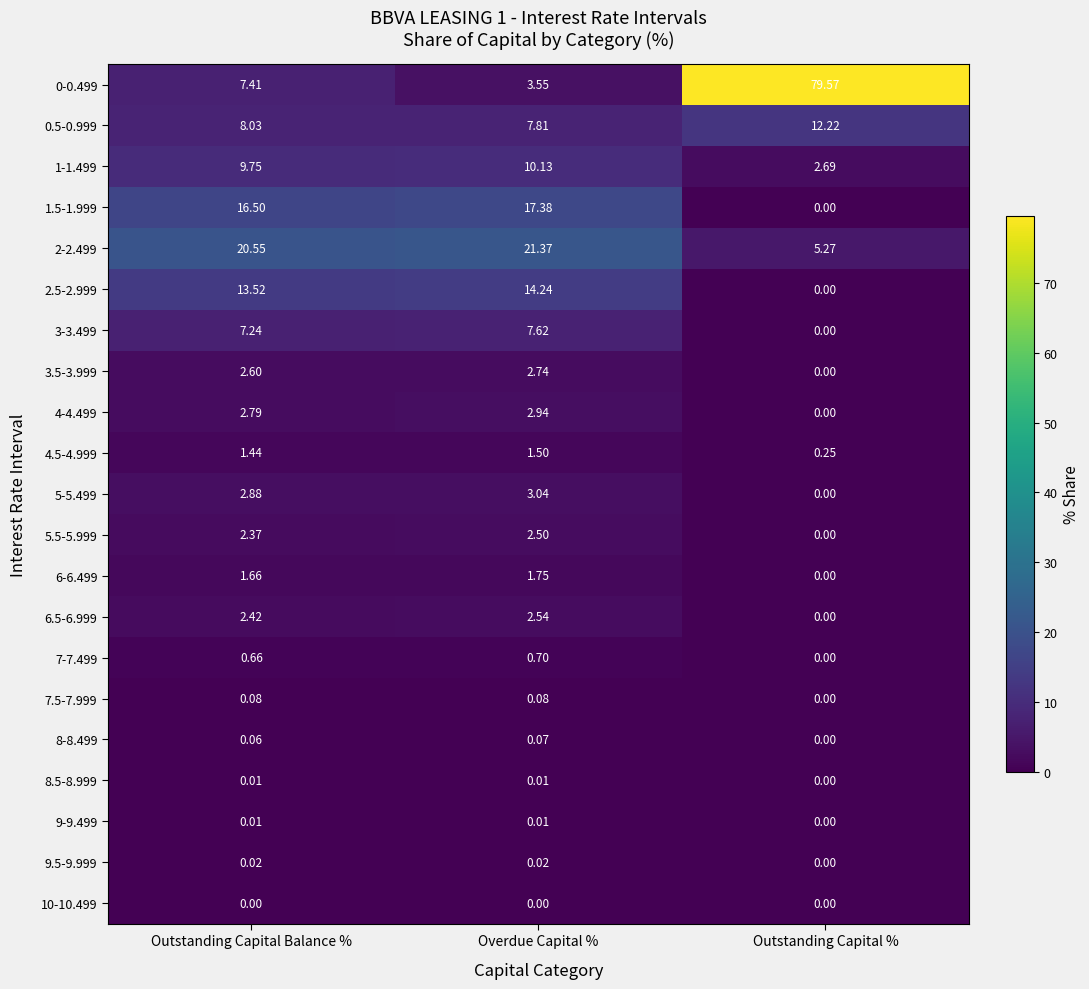

At which label is 5.5-5.999 closest to 1?

Outstanding Capital %